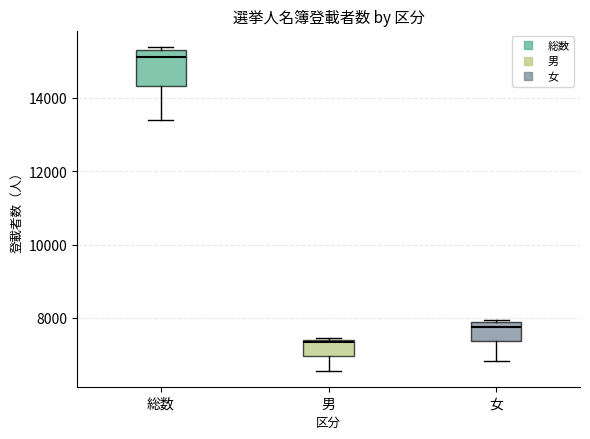

Which box is the tallest, from its lower edge to its upper edge?

総数